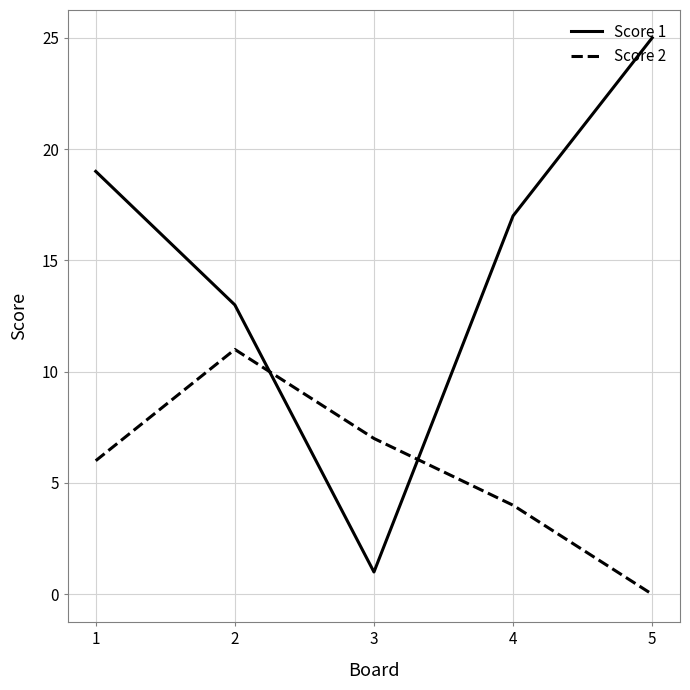

Reading right to left, extract all data points from this chart.

Score 1: 25	17	1	13	19
Score 2: 0	4	7	11	6